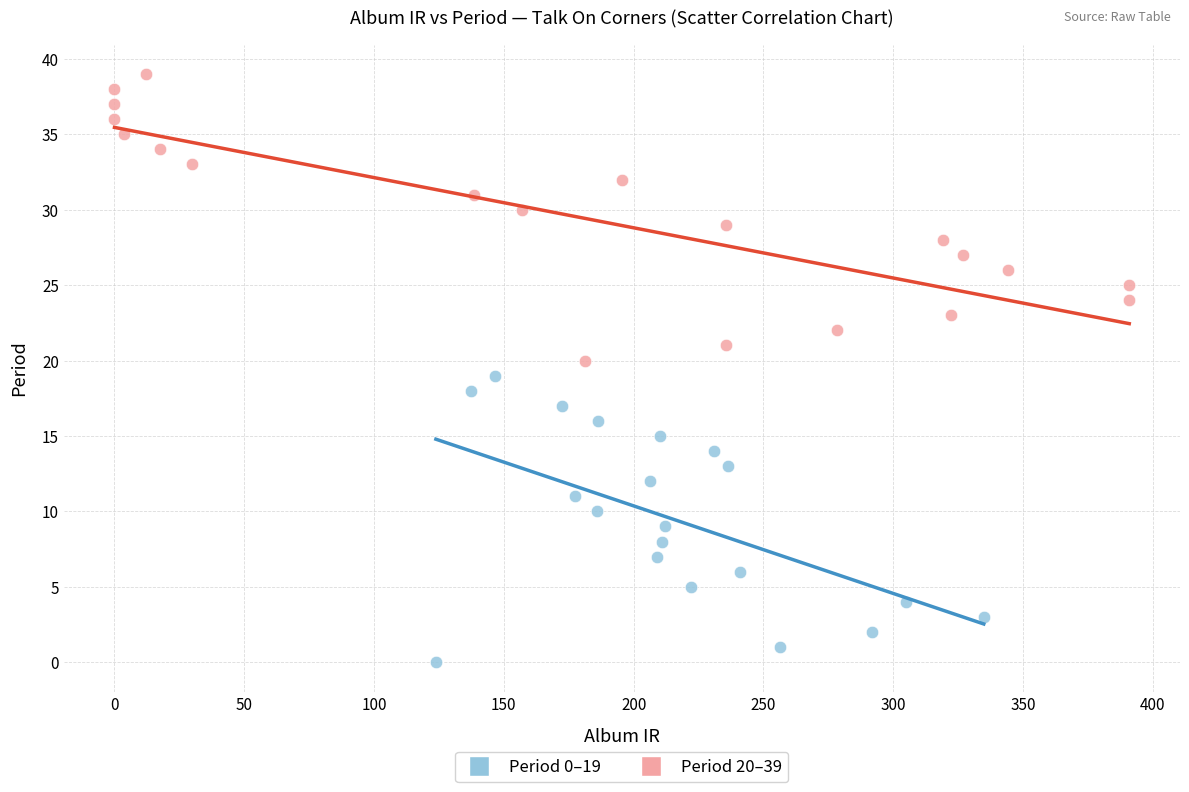

Which series contains the highest Y value?

Period 20–39